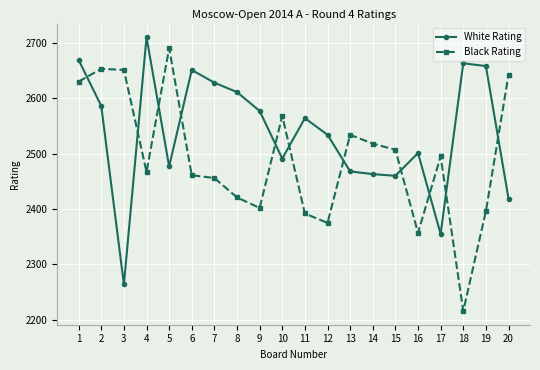

What is the maximum value for Black Rating?

2690